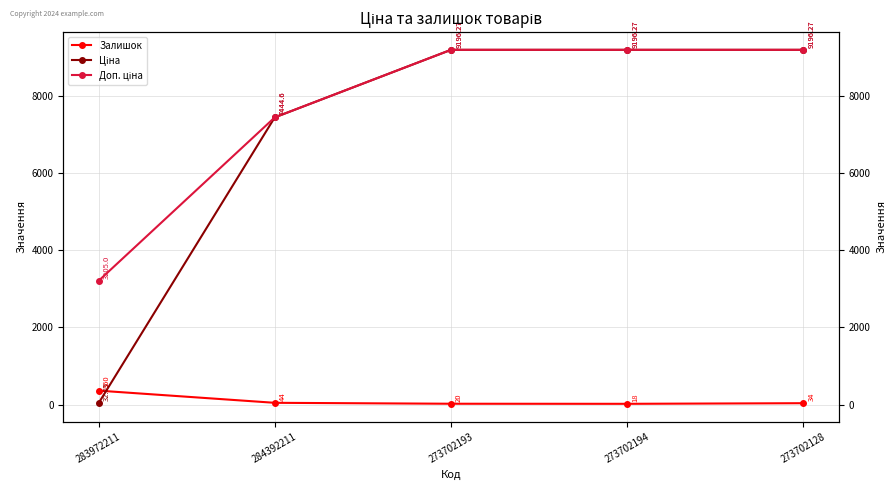

What is the total value across all series at 273702194?

18410.5